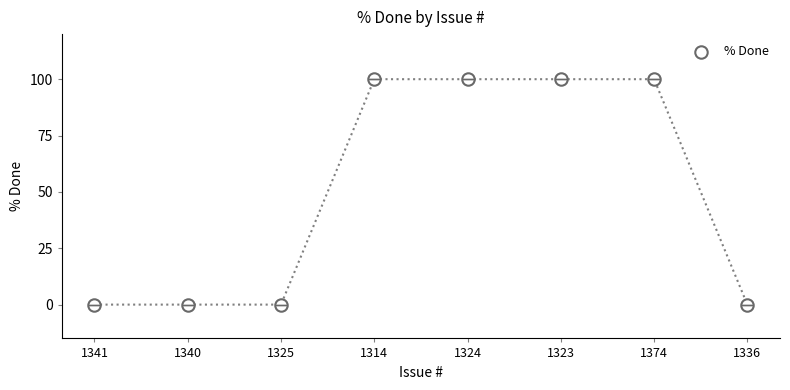

What is the average Y value?

50